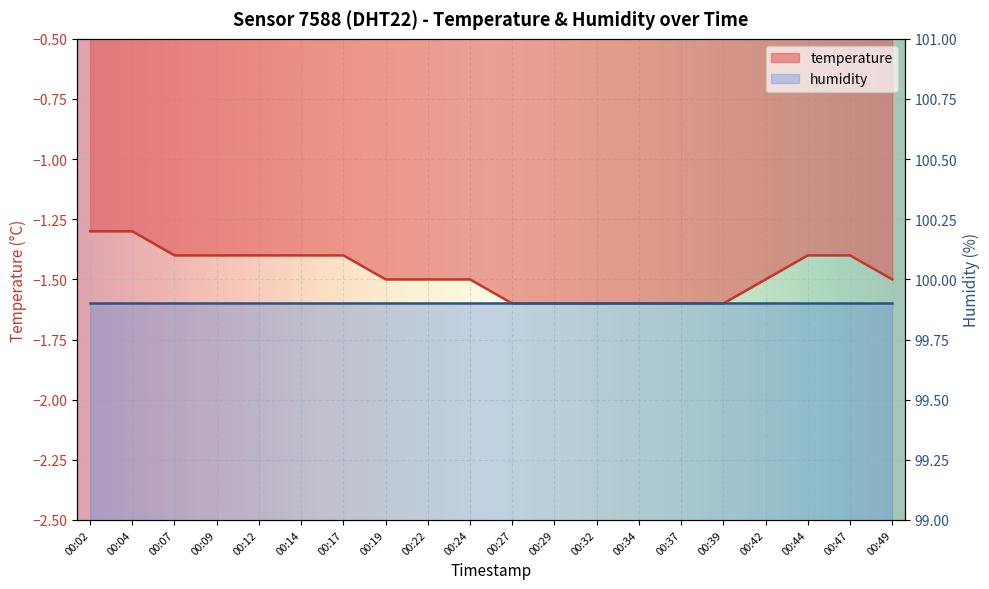

What is the value of the 14th point from the left?

-1.6